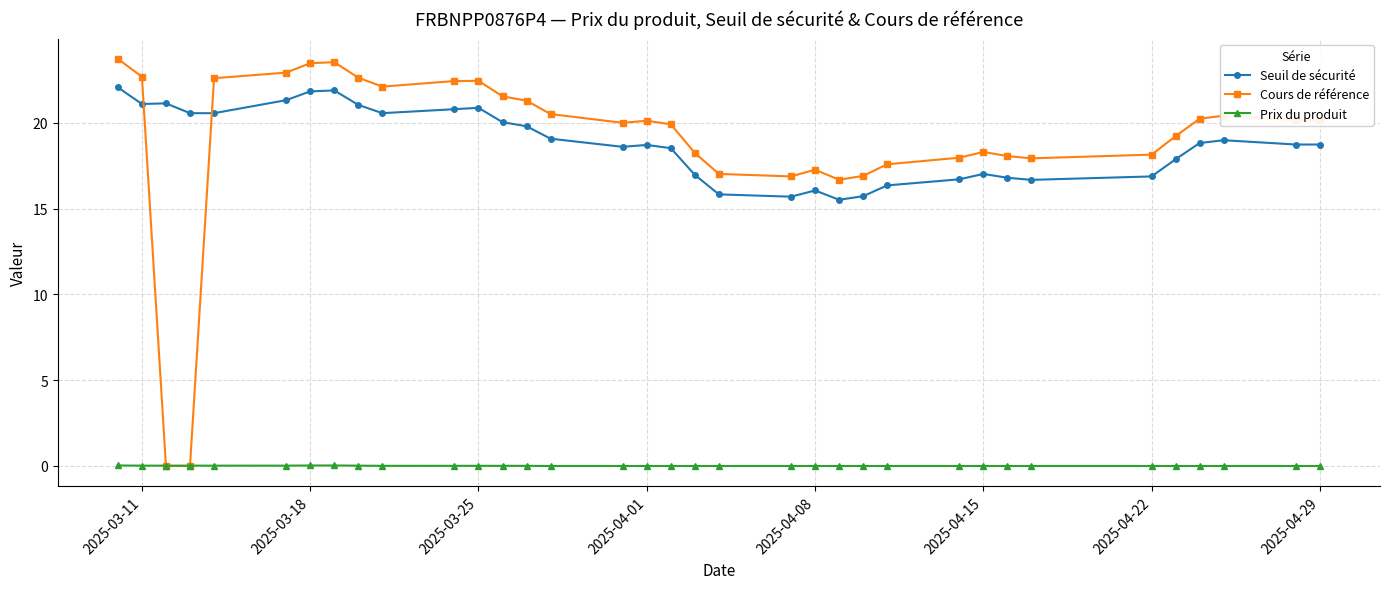

What is the greatest value displayed?

23.7